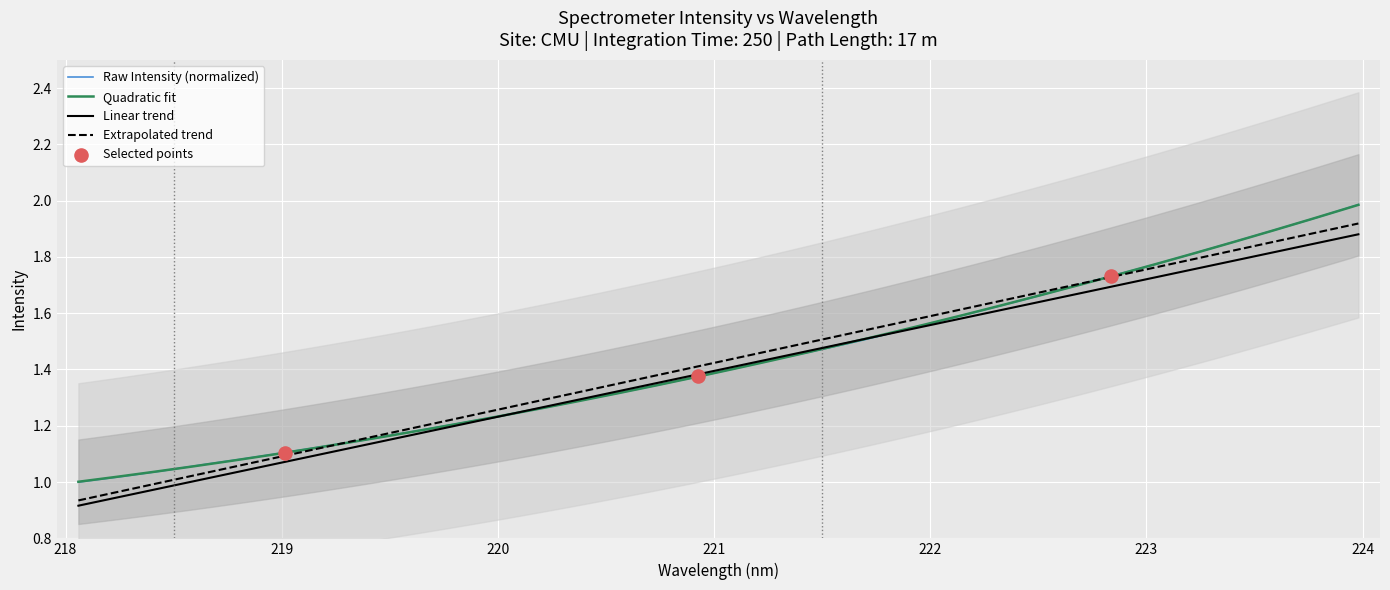

Which has a higher value, 219.3979 or 218.6332?

219.3979